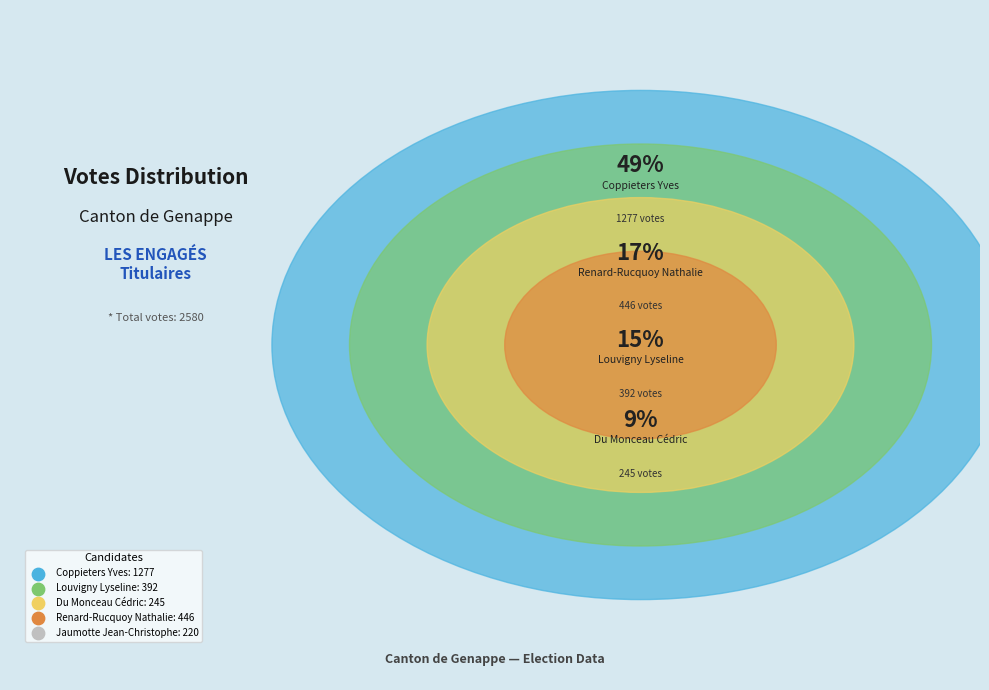

To the nearest percent, what percentage of the pie is Jaumotte Jean-Christophe?

9%